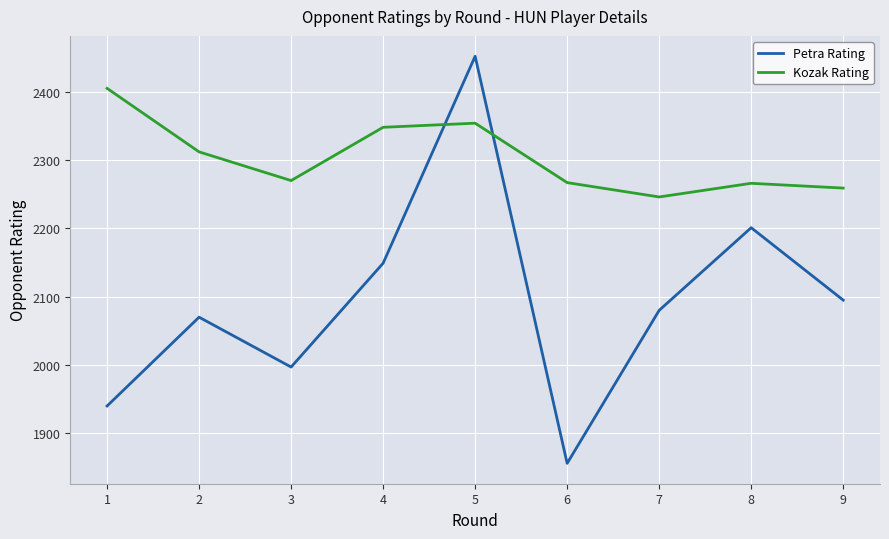

Which series changed the most between 5 and 6?

Petra Rating